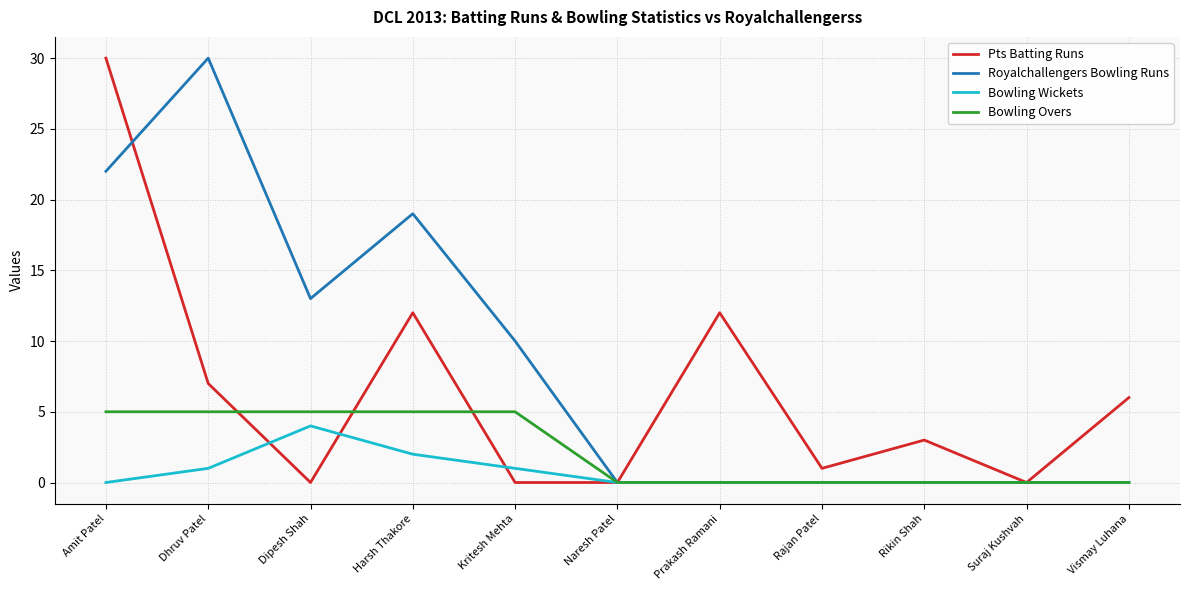

What is the maximum value for Bowling Overs?

5